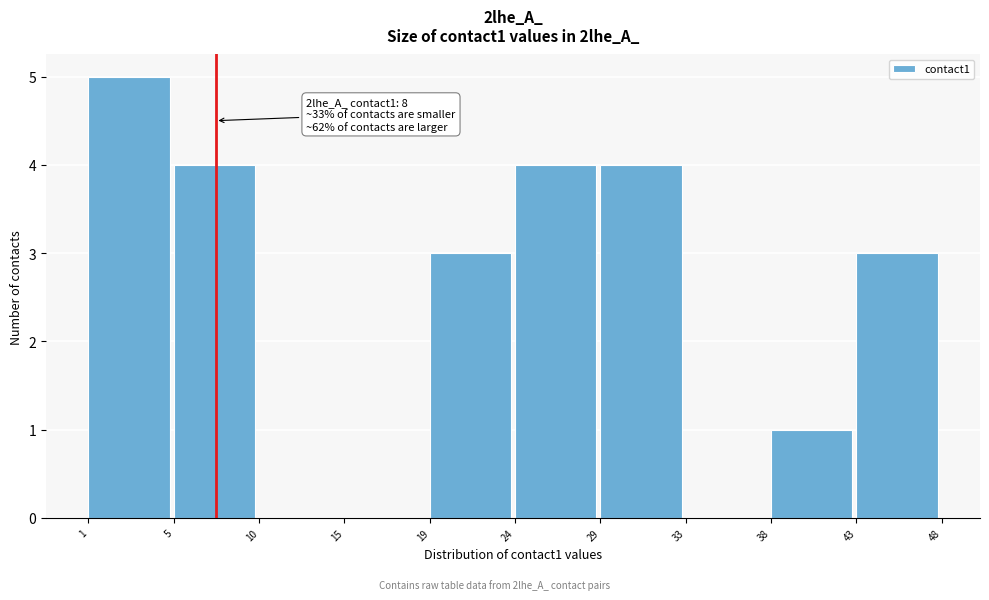

Reading left to right, transcribe all the data shown in this chart.

1=5	5=4	10=0	15=0	19=3	24=4	29=4	33=0	38=1	43=3